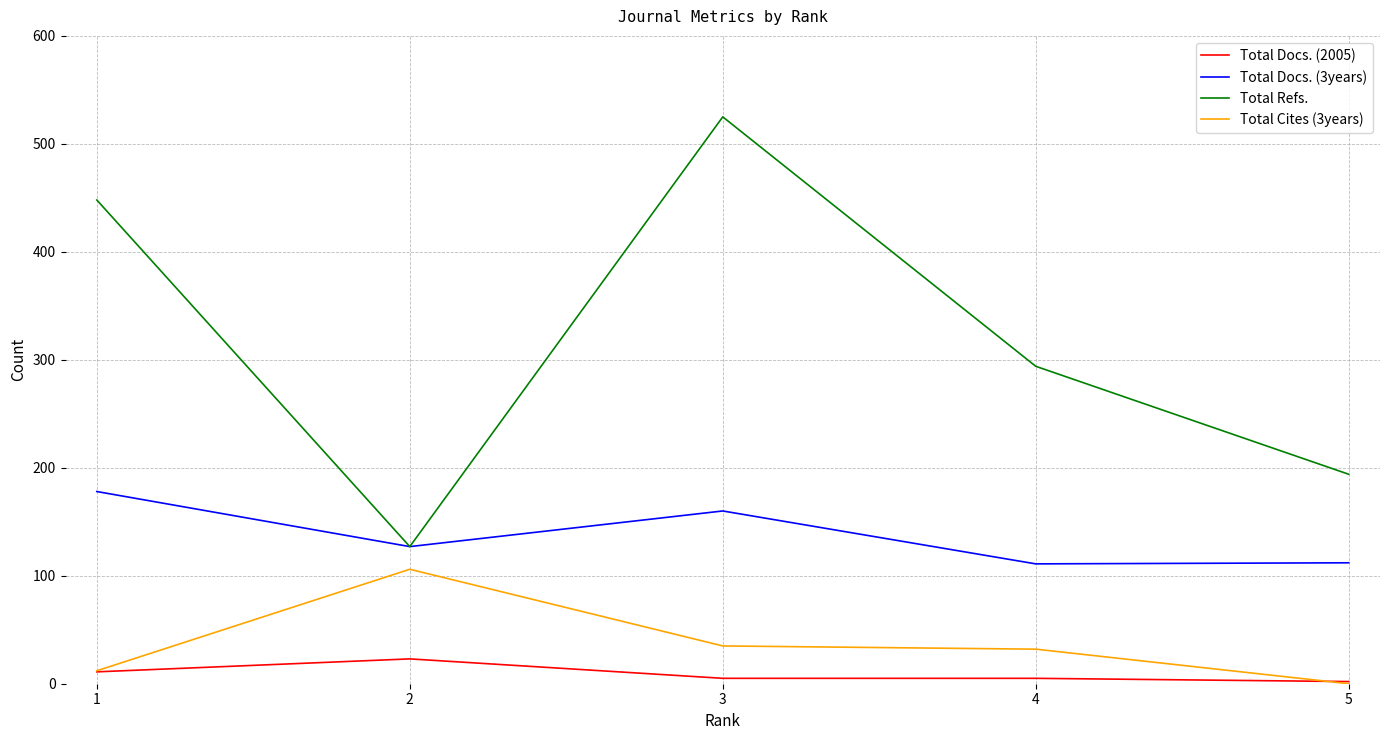

List the labels in order of Total Refs. value, largest first.

3, 1, 4, 5, 2